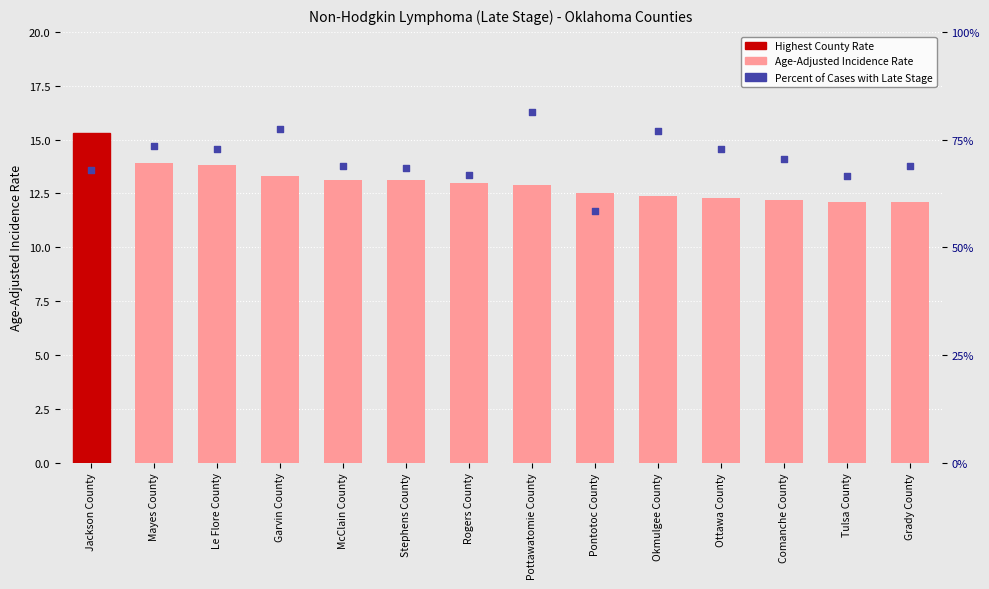

Is the value of Age-Adjusted Incidence Rate at McClain County greater than the value of Percent of Cases with Late Stage at Garvin County?

No